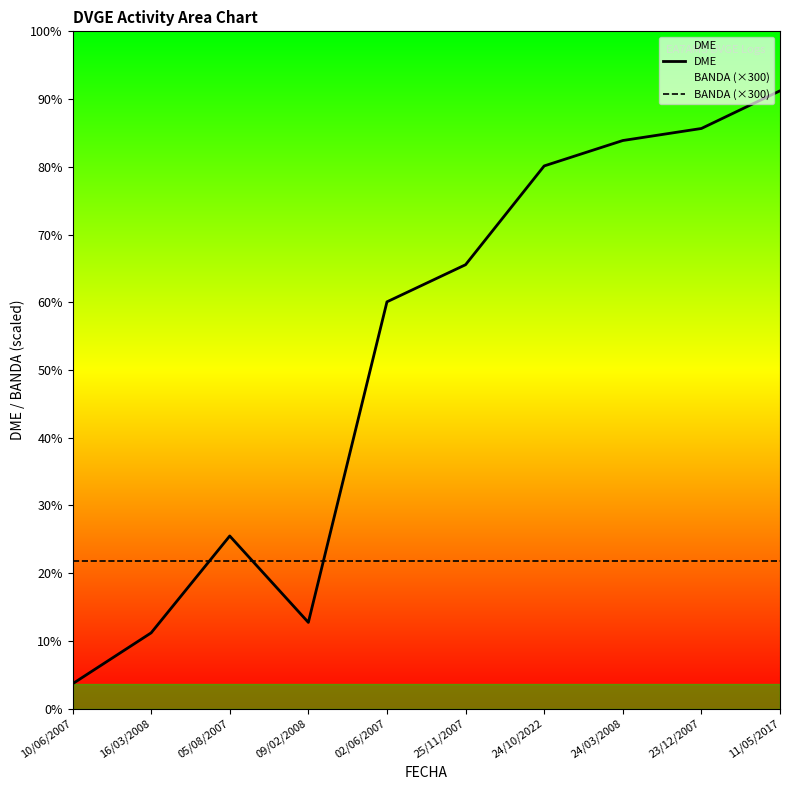

What are all the series names shown in the legend?

DME, BANDA (×300)